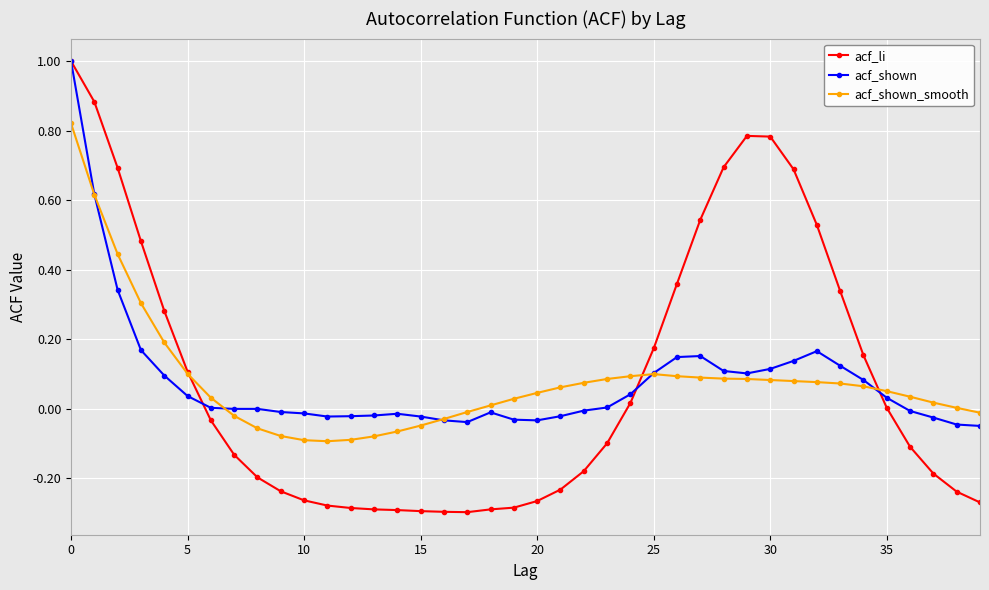

What is the highest value of the acf_shown series?

1.0